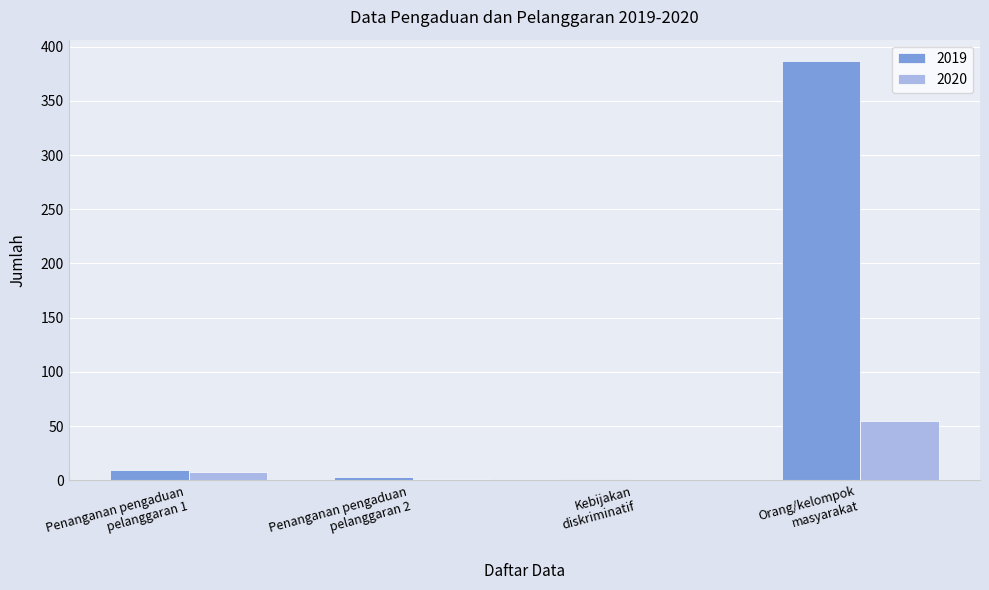

What is the sum of all 2019 values?

401